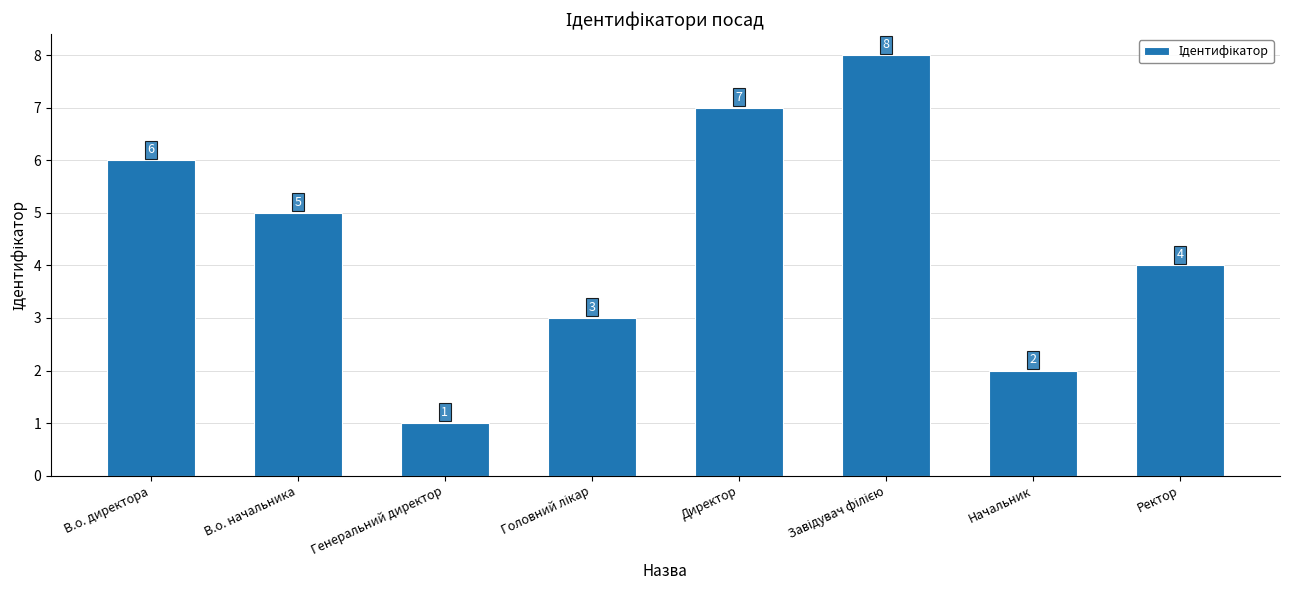

What is the greatest value displayed?

8